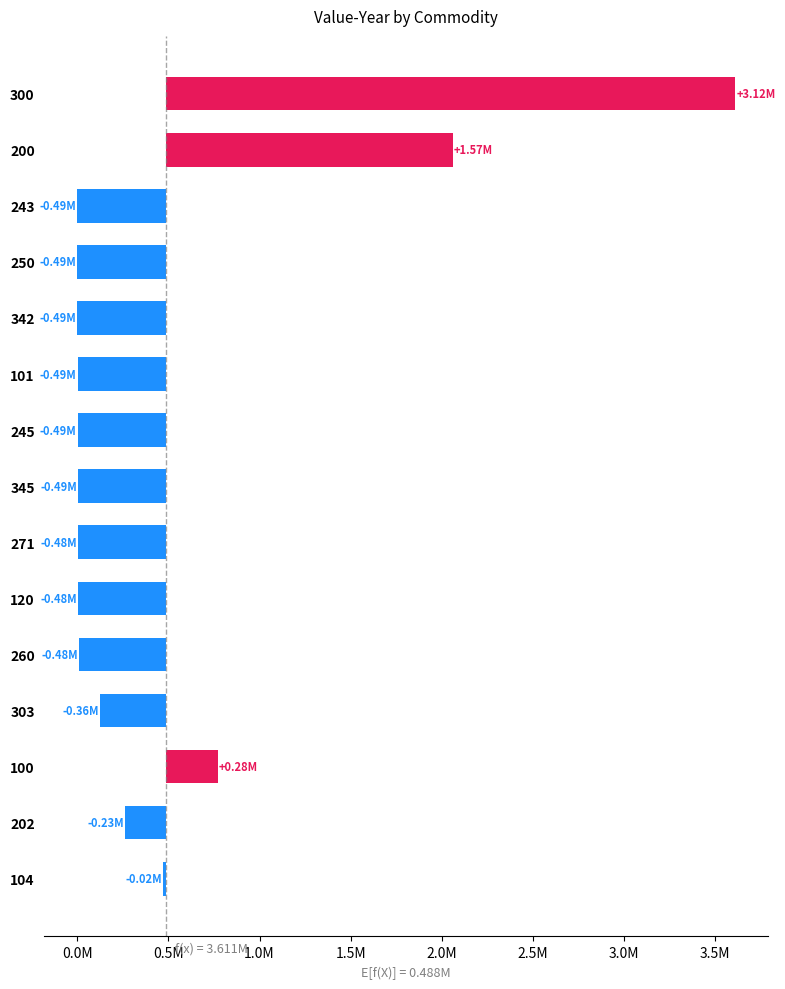

What position from the right is 200?

14